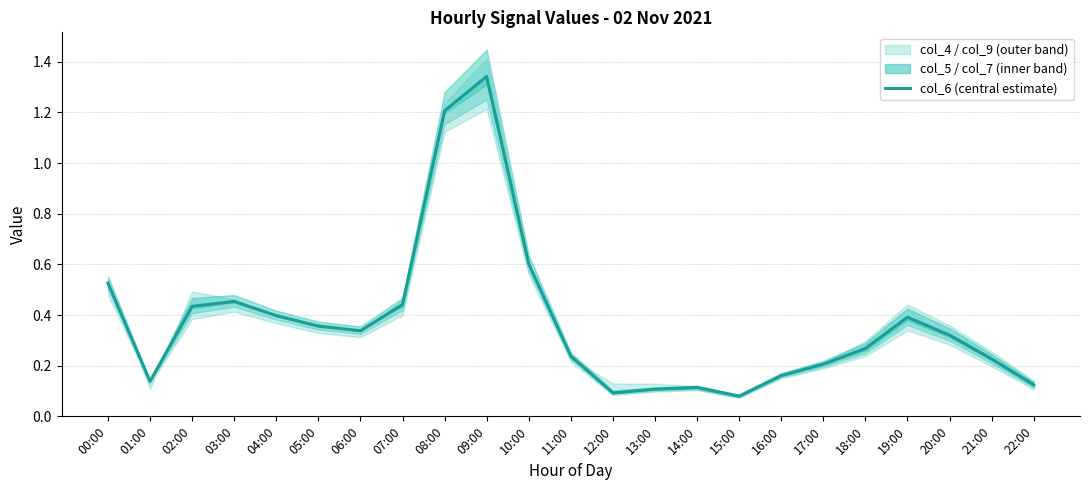

What position from the left is 02:00?

3